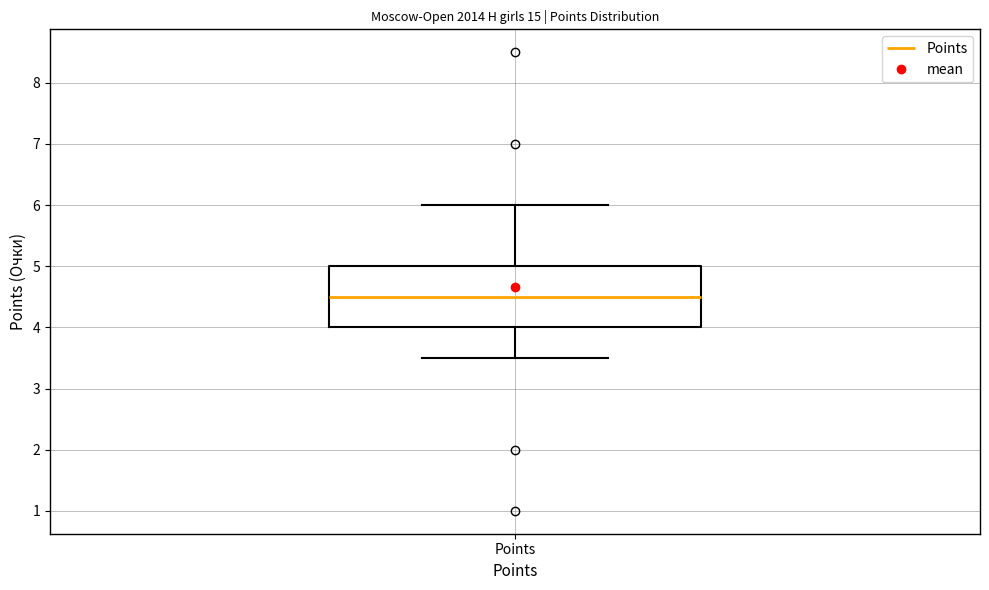

Where does the median line of the box for Points sit on the y-axis? The values are not printed on the chart, so give them approximately, as read against the axis.

4.5